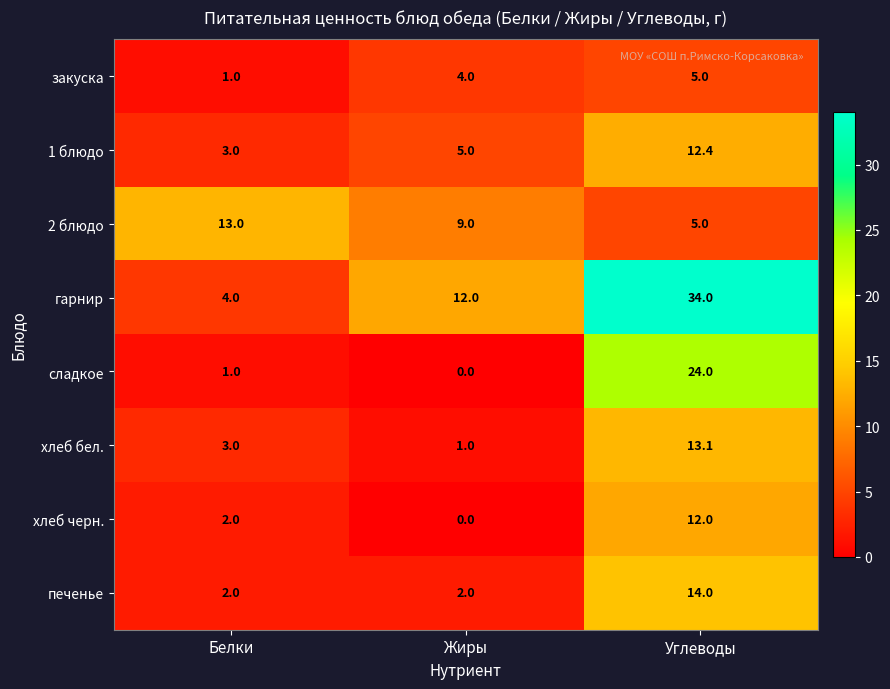

Reading left to right, extract all data points from this chart.

закуска: 1.0	4.0	5.0
1 блюдо: 3.0	5.0	12.4
2 блюдо: 13.0	9.0	5.0
гарнир: 4.0	12.0	34.0
сладкое: 1.0	0.0	24.0
хлеб бел.: 3.0	1.0	13.1
хлеб черн.: 2.0	0.0	12.0
печенье: 2.0	2.0	14.0